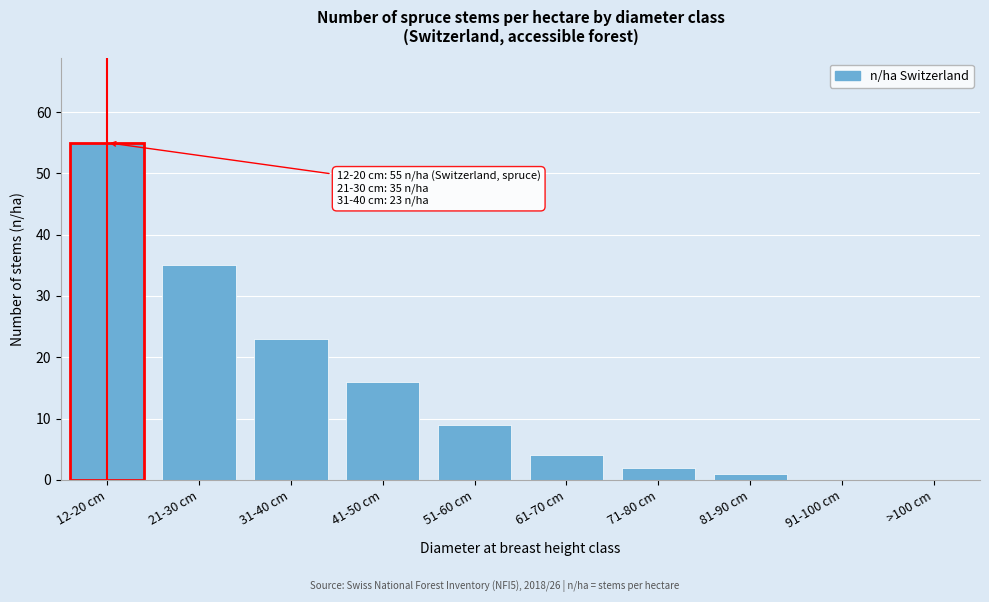

Reading right to left, what are all the values shown in this chart?

>100 cm=0	91-100 cm=0	81-90 cm=1	71-80 cm=2	61-70 cm=4	51-60 cm=9	41-50 cm=16	31-40 cm=23	21-30 cm=35	12-20 cm=55